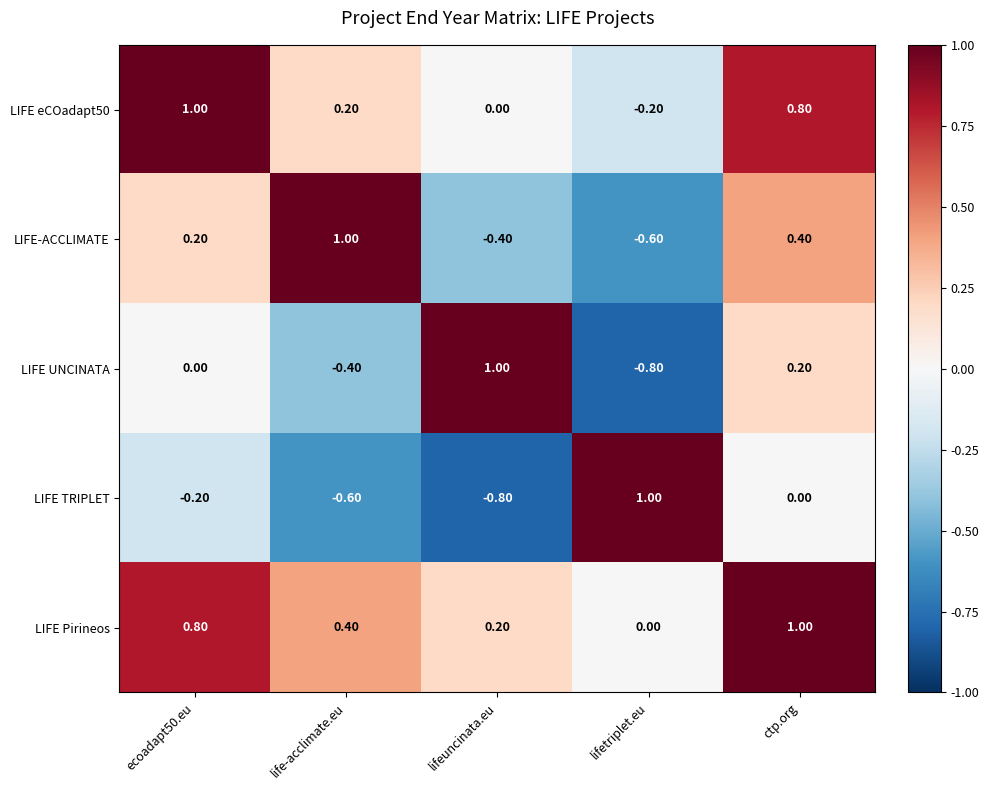

What is the spread (max minus min) of values at life-acclimate.eu?

1.6